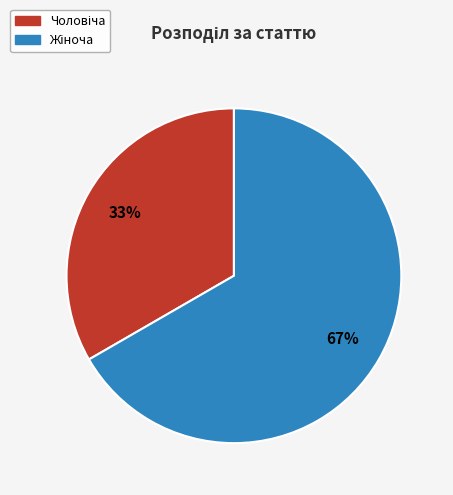

Is there any slice that represents more than half of the pie?

Yes